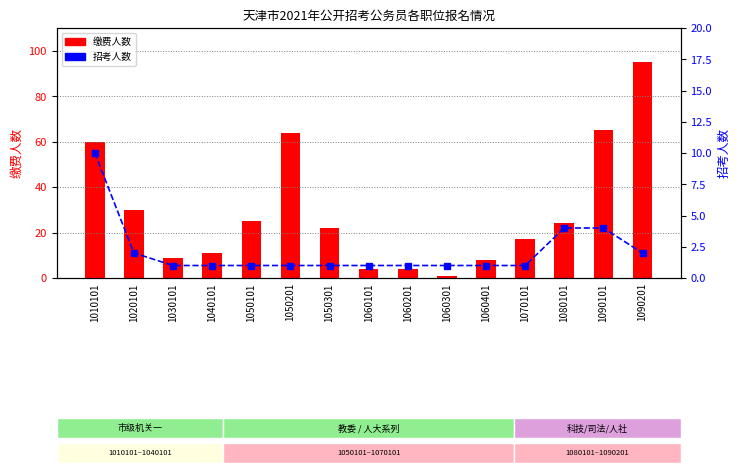

The value of 招考人数 at 1090101 is 4. True or false?

True